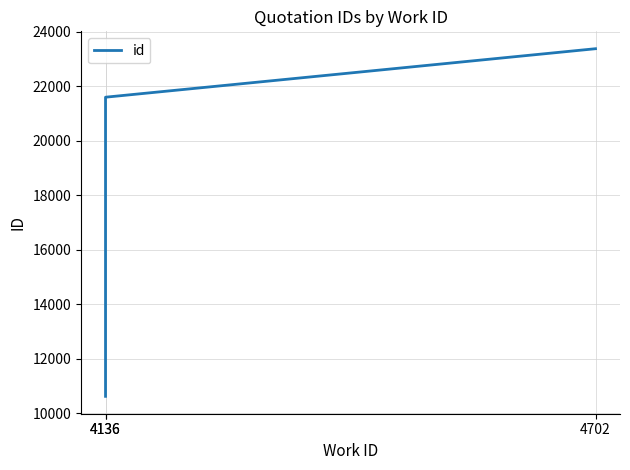

What is the sum of the values at 4136 and 4702?

44975